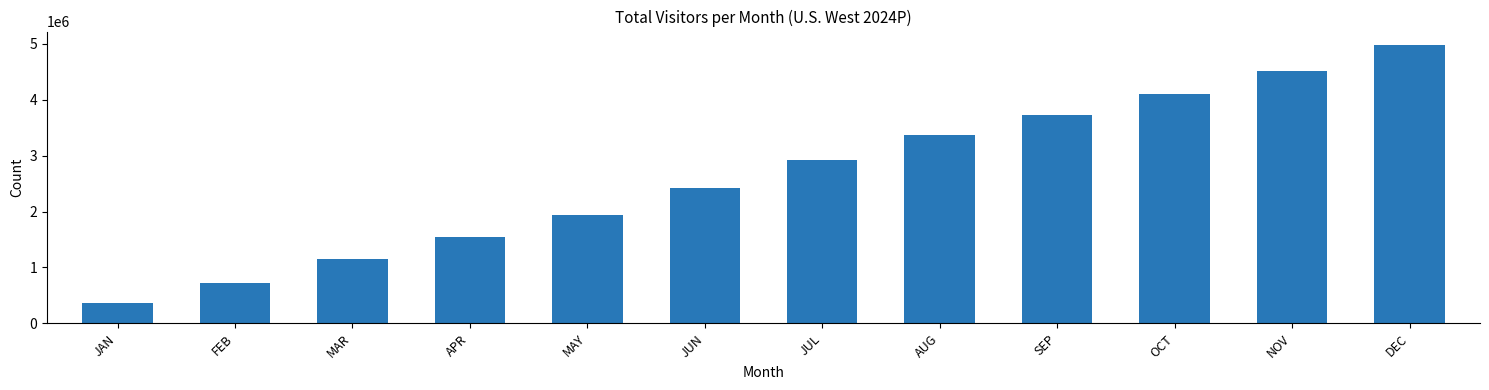

Read the value at JUL.

2927643.7